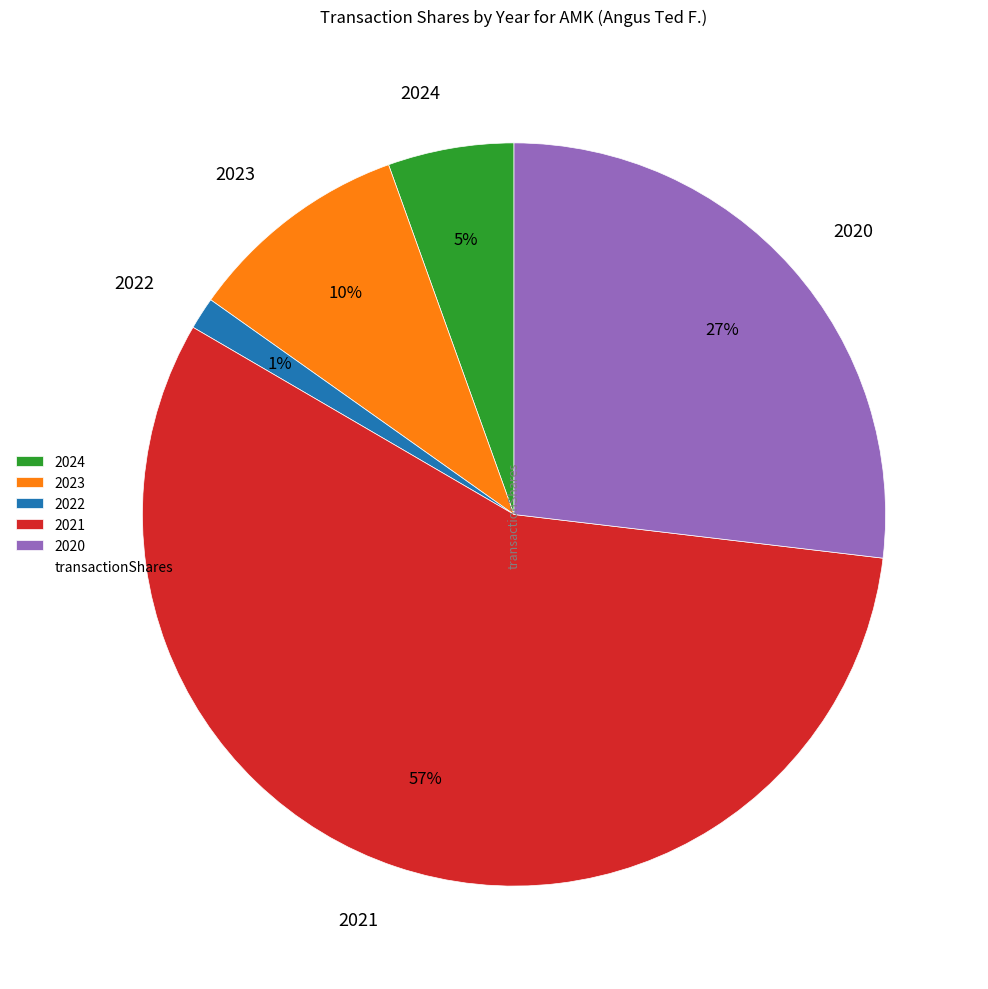

Rank the categories by value from lowest to highest.

2022, 2024, 2023, 2020, 2021